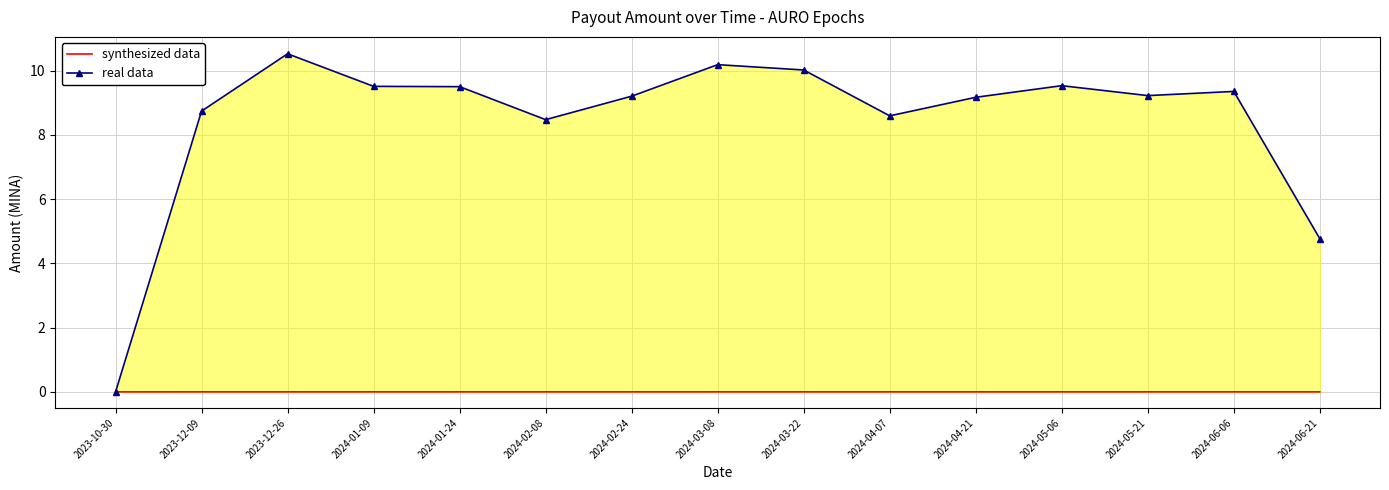

Rank the series at 2024-05-06 from highest to lowest value.

real data, synthesized data